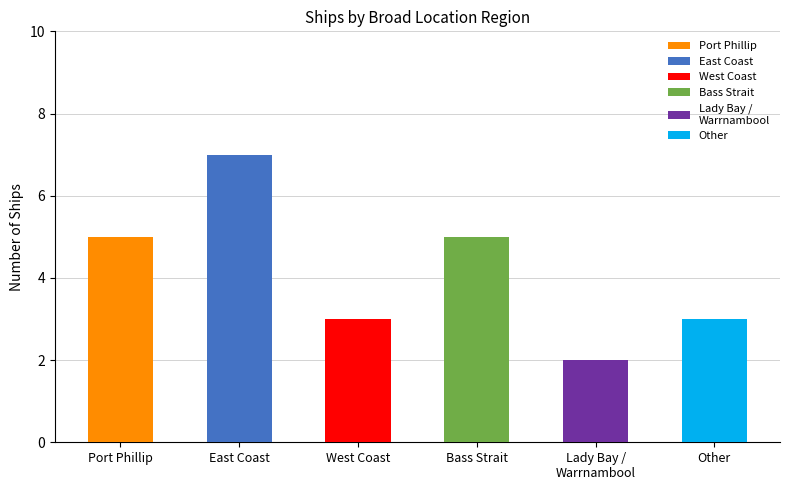

What is the sum of the values at Port Phillip and Bass Strait?

10